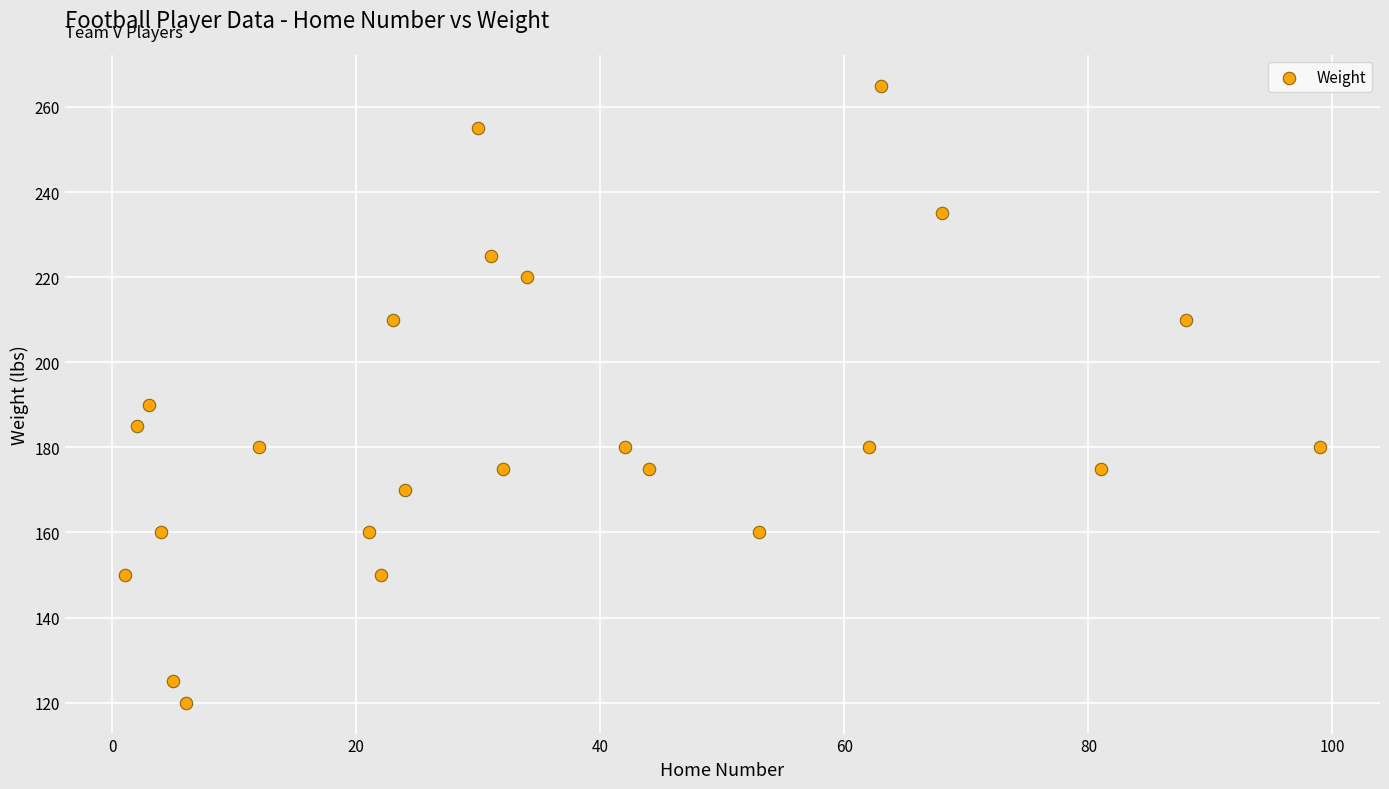

What Y value in the scatter plot is closest to 192?

190